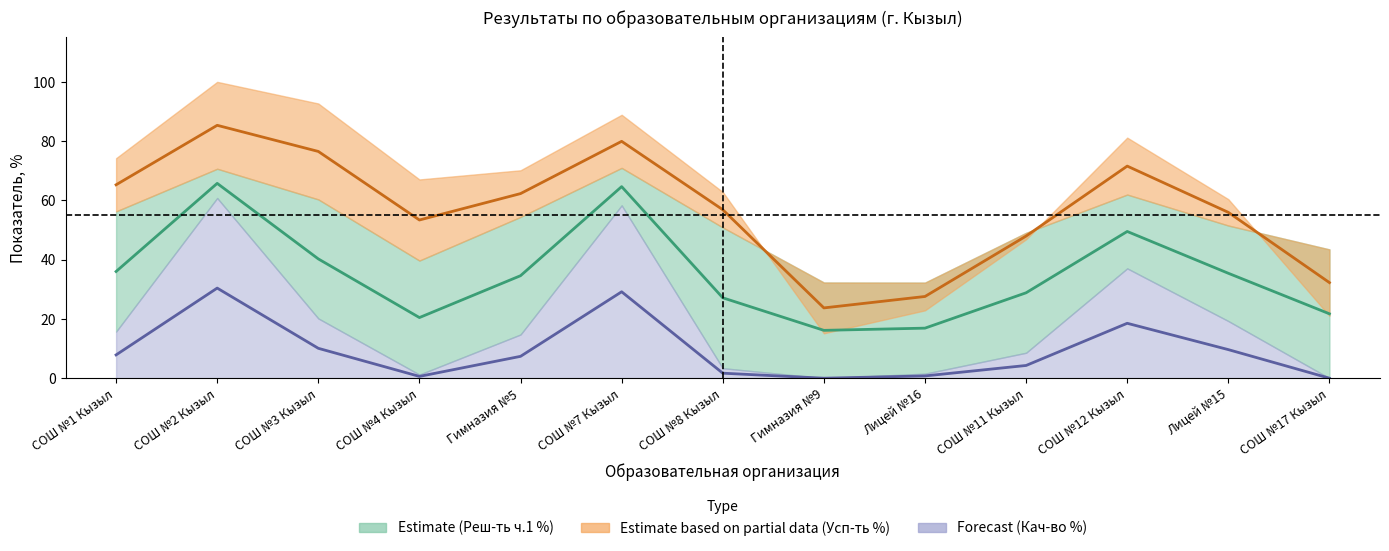

How many data points in Усп-ть % are above 56?

7